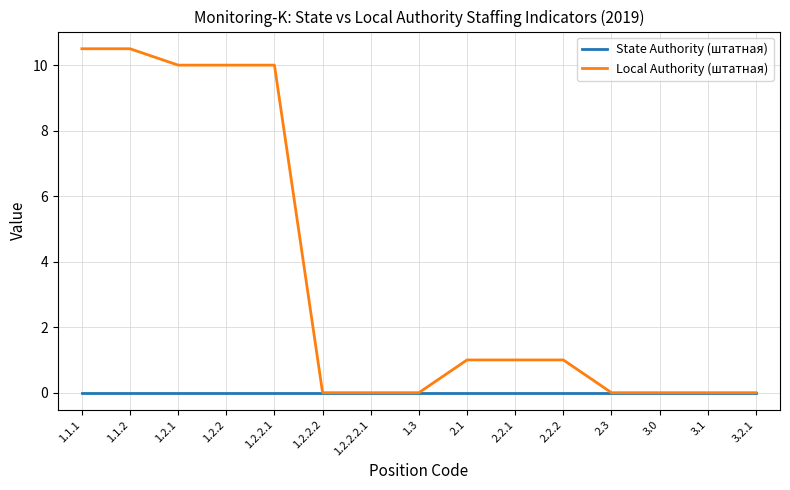

The Local Authority (штатная) series shows 10.0 at 1.2.2.1. True or false?

True